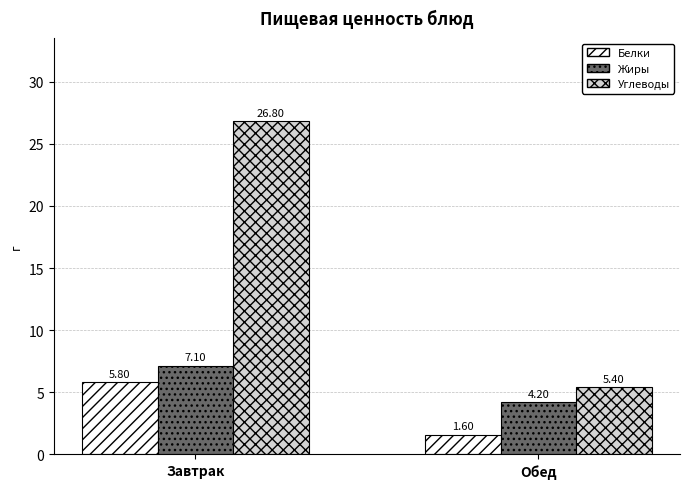

What is the difference between the maximum and minimum values in the Белки series?

4.2